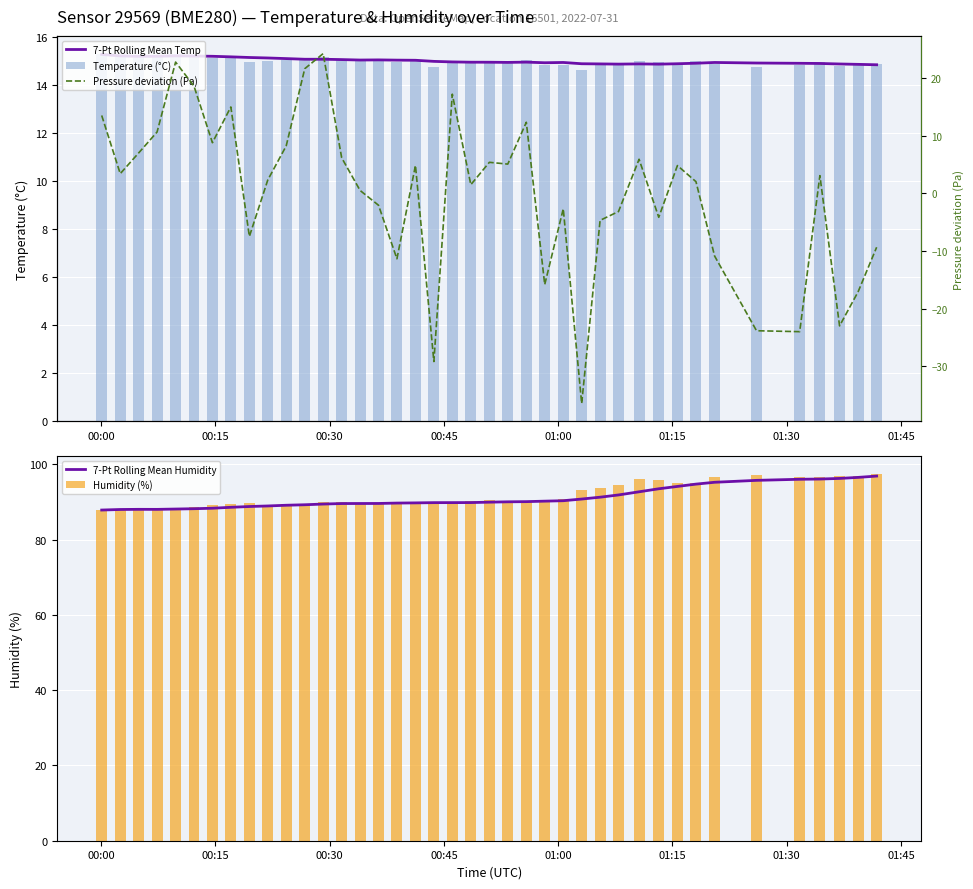

How many values in the Humidity (%) series are below 90?

18